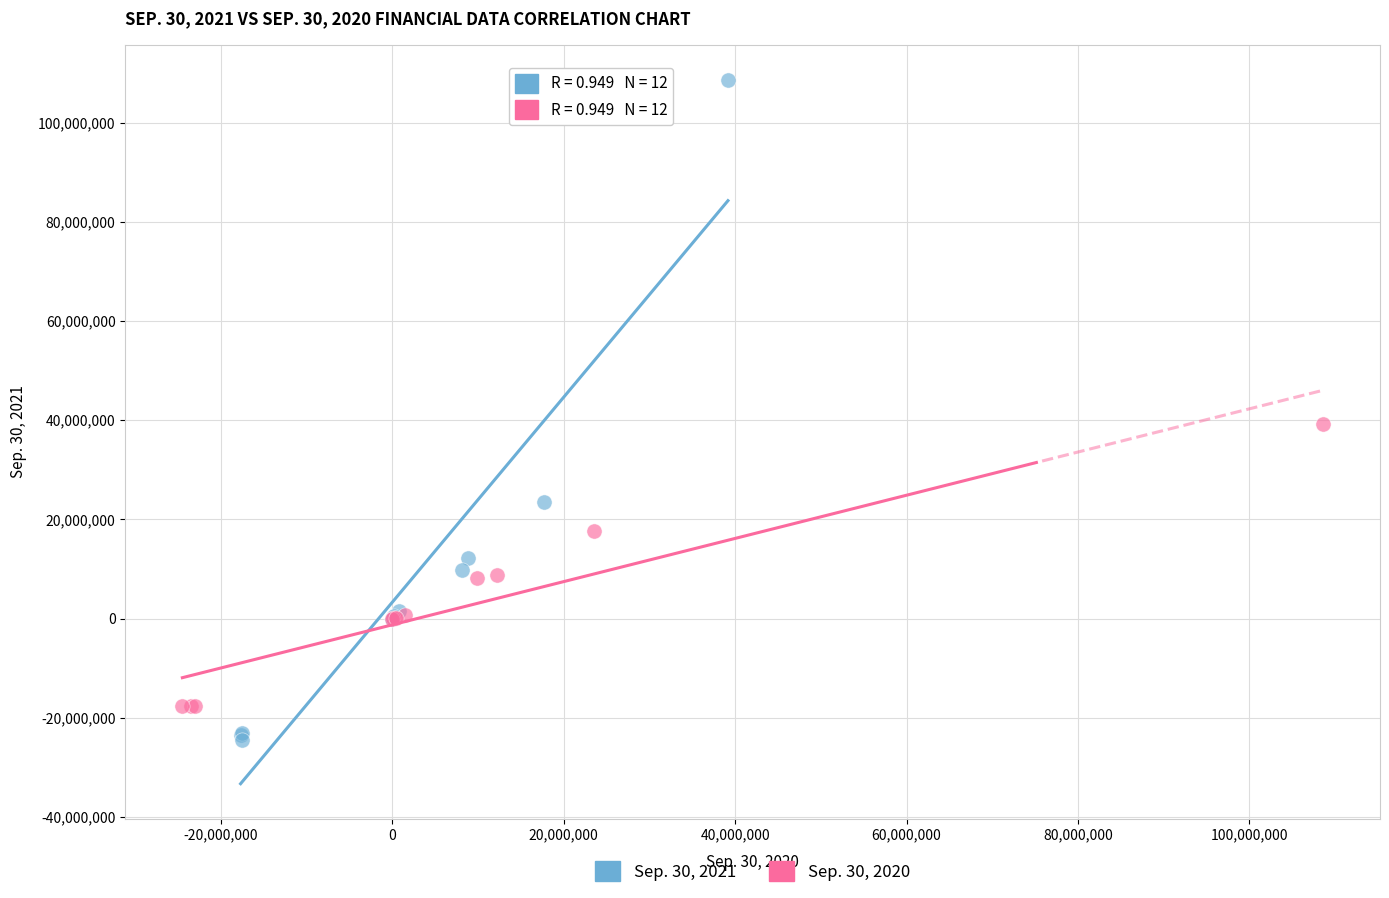

Which series reaches the minimum Y coordinate?

Sep. 30, 2021